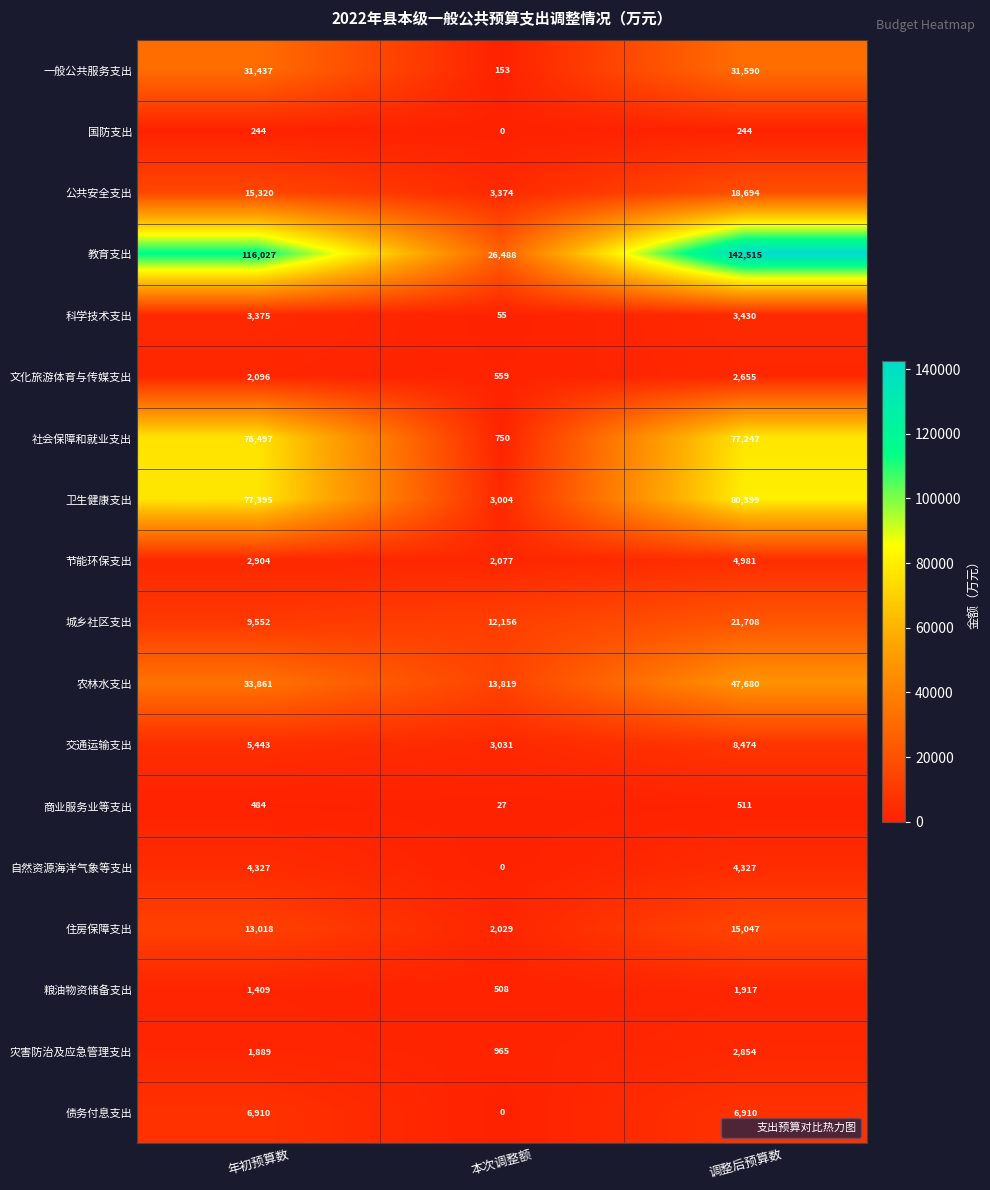

At which category is the sum across all series the highest?

调整后预算数